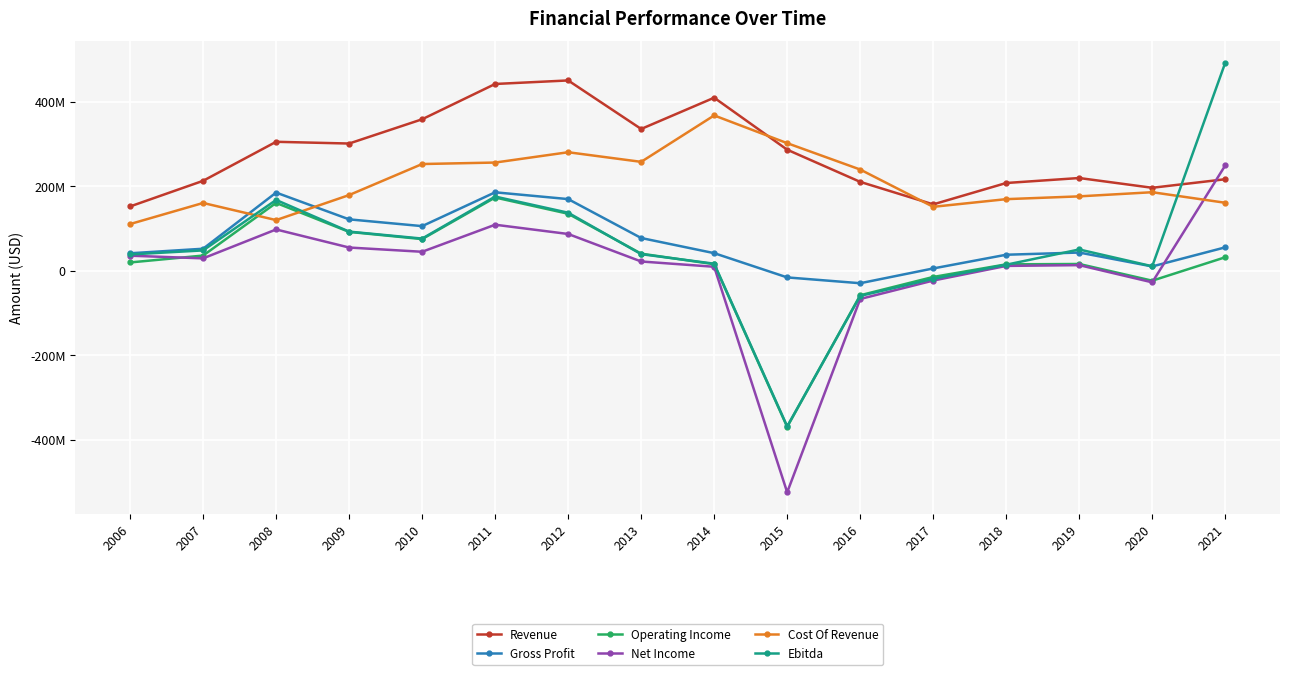

Is the value of Cost Of Revenue at 2007 greater than the value of Revenue at 2011?

No